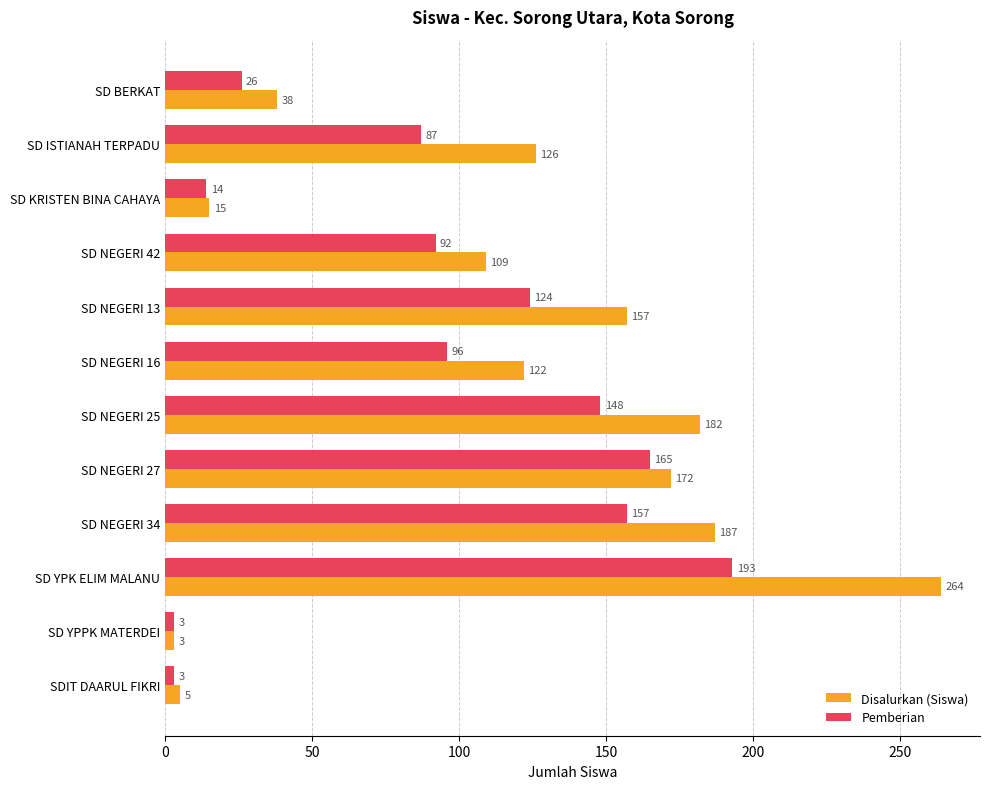

What is the difference between the highest and lowest values at SD NEGERI 25?

34